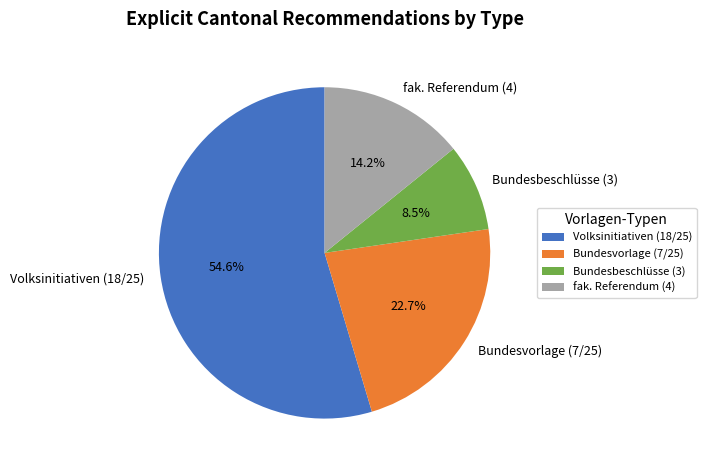

To the nearest percent, what portion does Volksinitiativen (18/25) represent?

55%